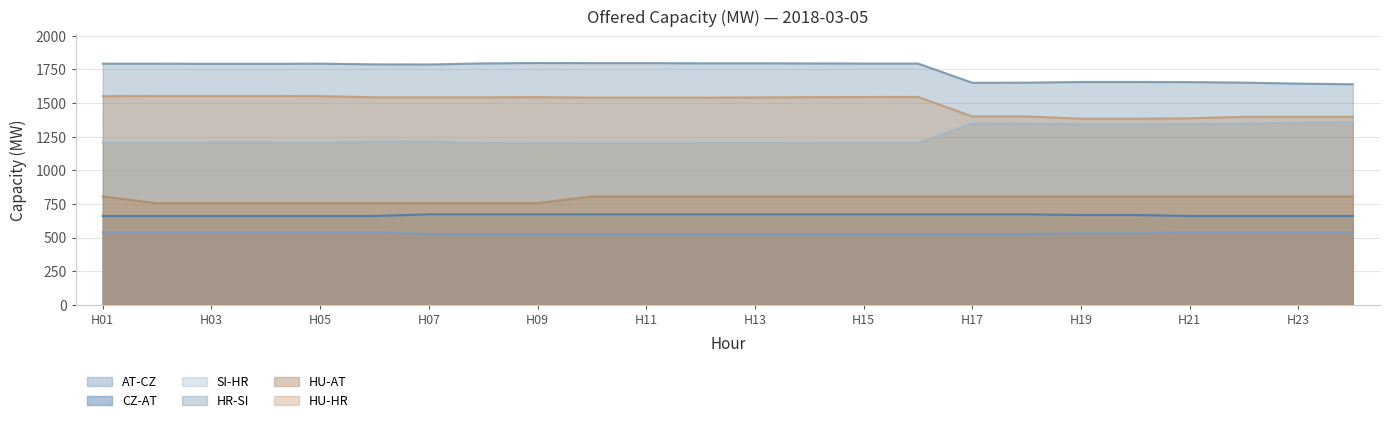

List the series in order of their peak value, highest first.

HR-SI, HU-HR, SI-HR, HU-AT, CZ-AT, AT-CZ